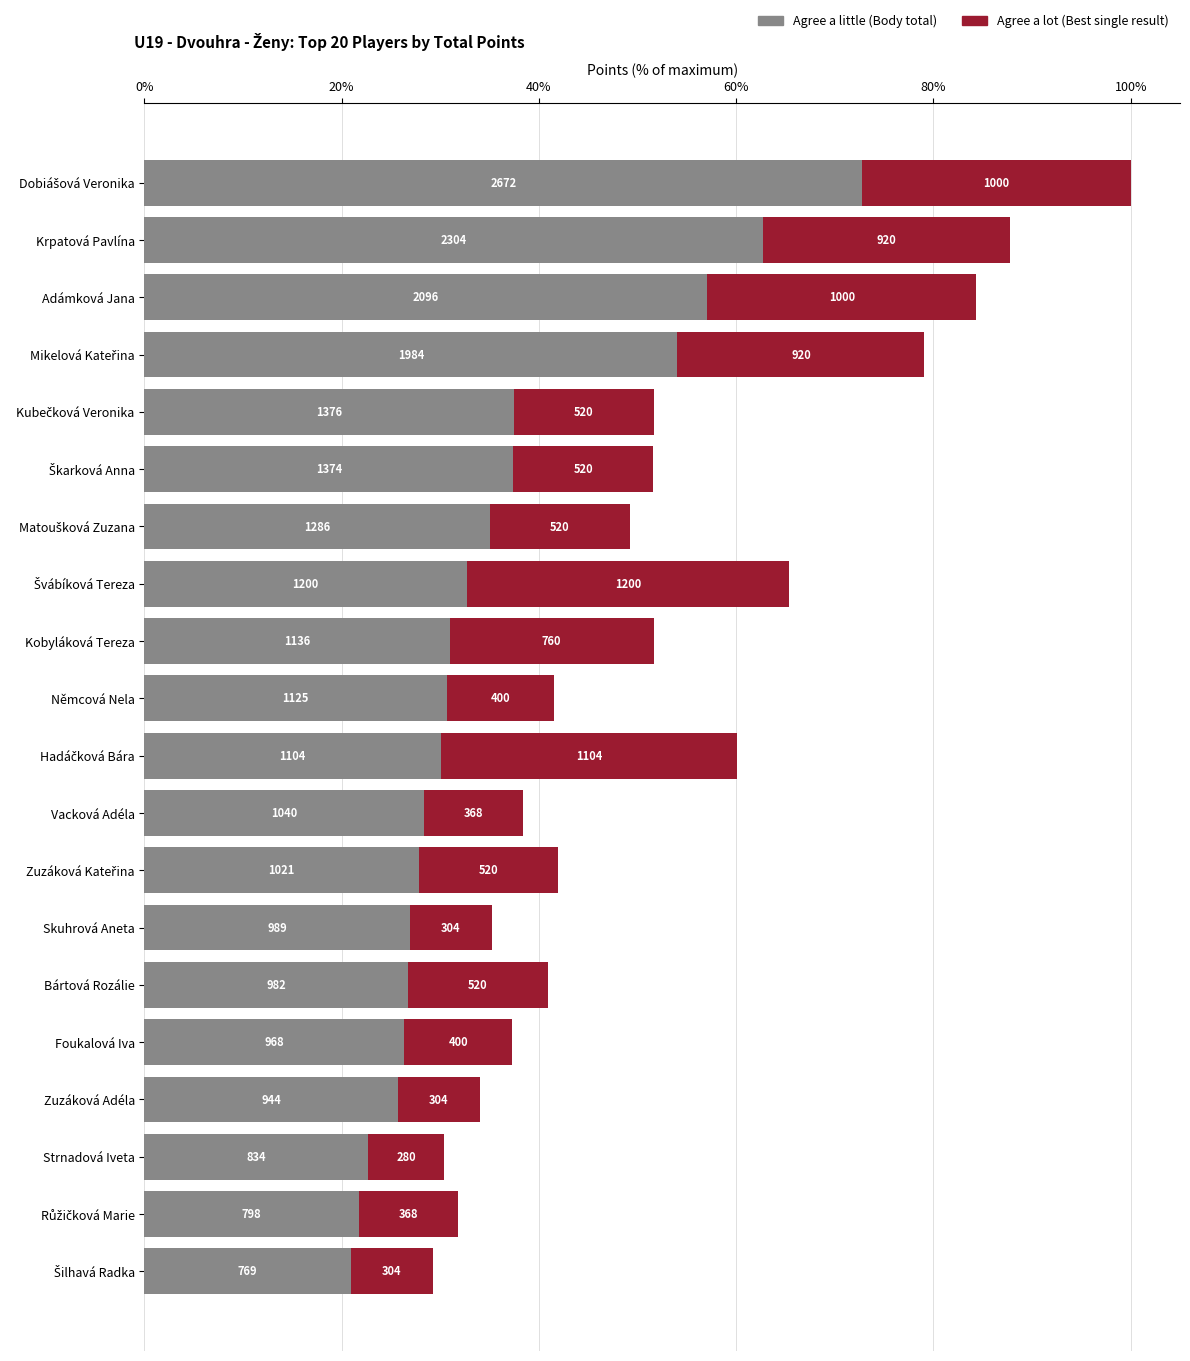

Does the chart contain any negative values?

No